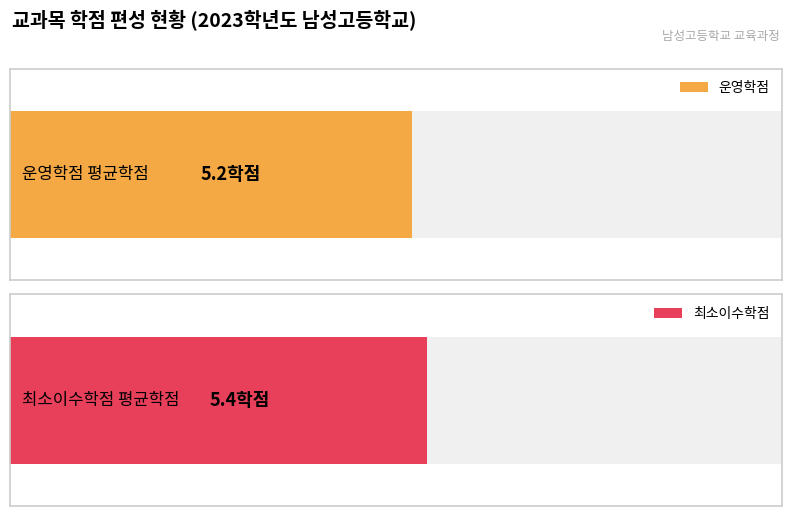

The 최소이수학점 series shows 10 at 한국사. True or false?

False